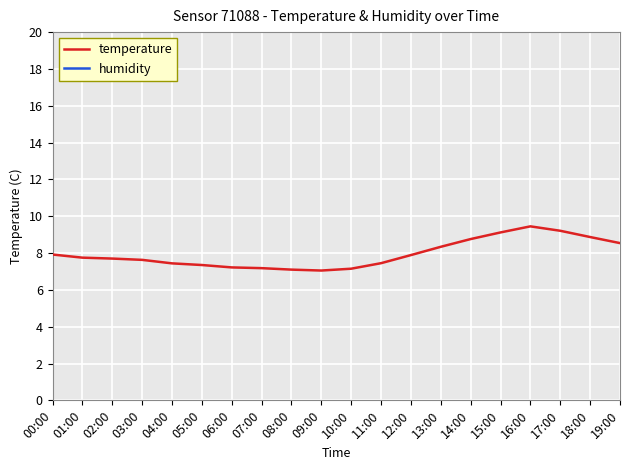

True or false: temperature and humidity intersect in this chart.

False